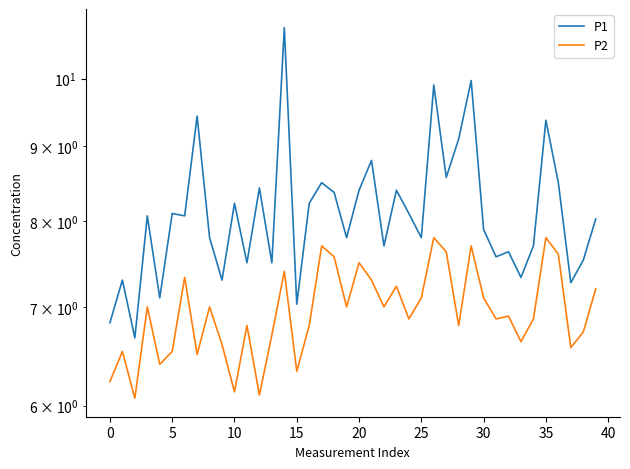

What is the difference between the highest and lowest values at 14?

3.4